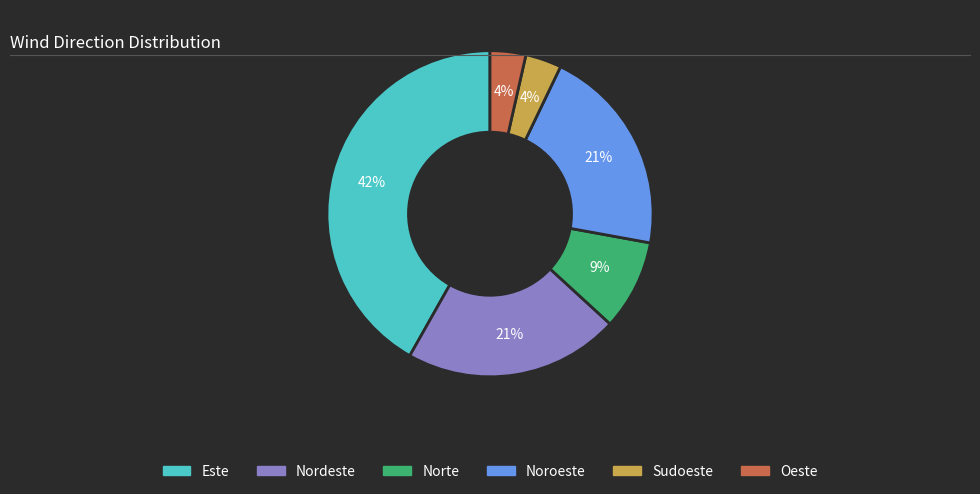

Is there any slice that represents more than half of the pie?

No